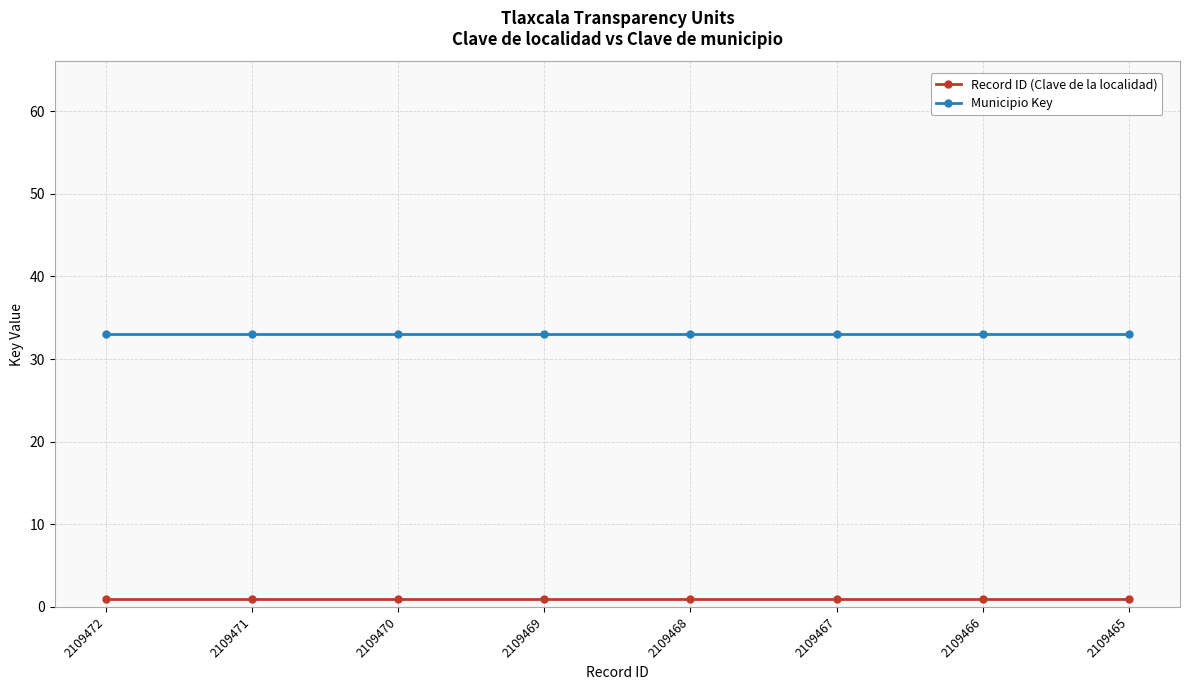

What is the greatest value displayed?

33